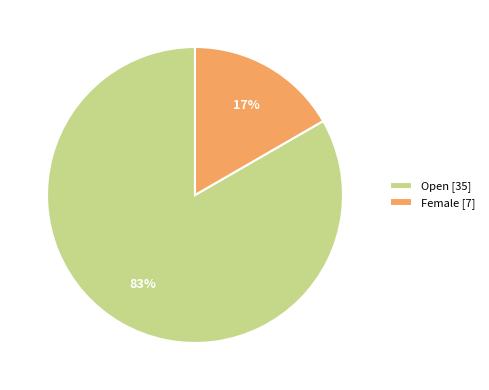

How many slices are in this pie chart?

2